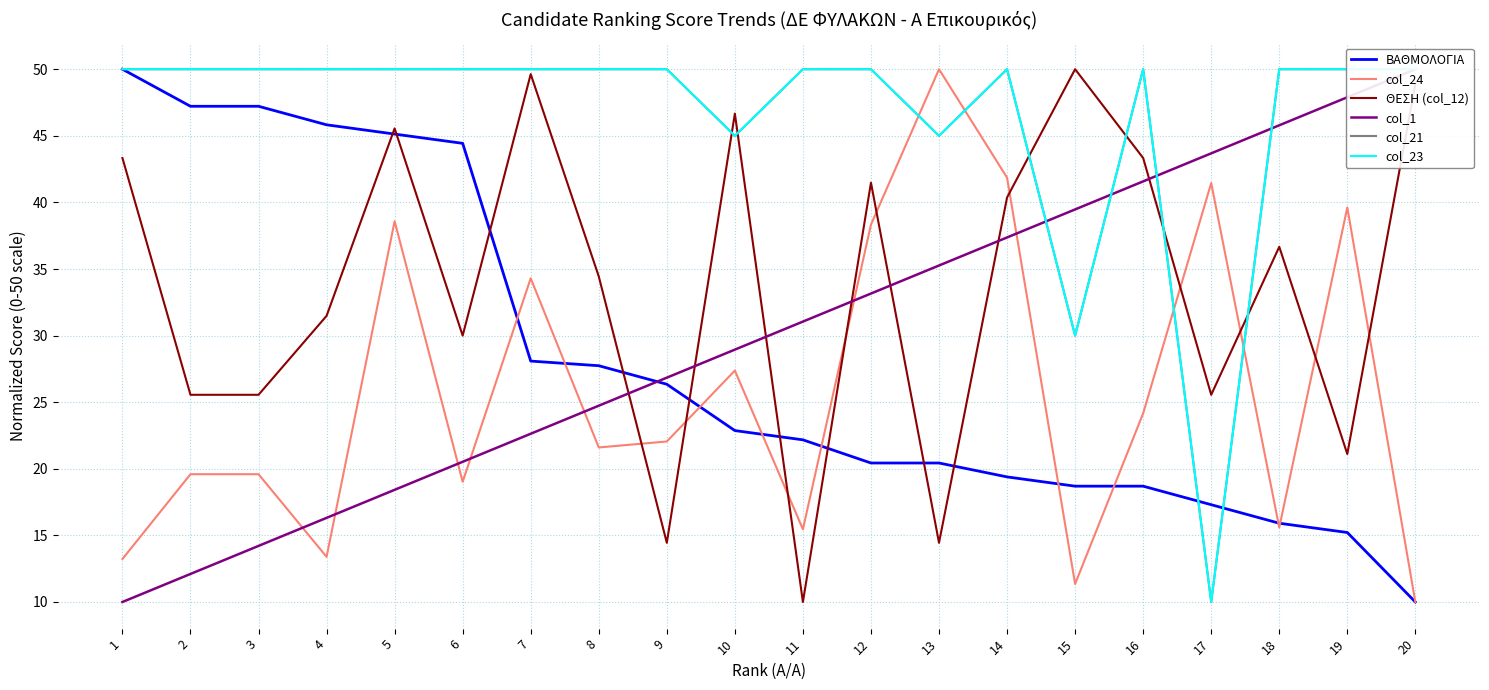

What is the value of the col_1 point at the 13th from the left?

35.3